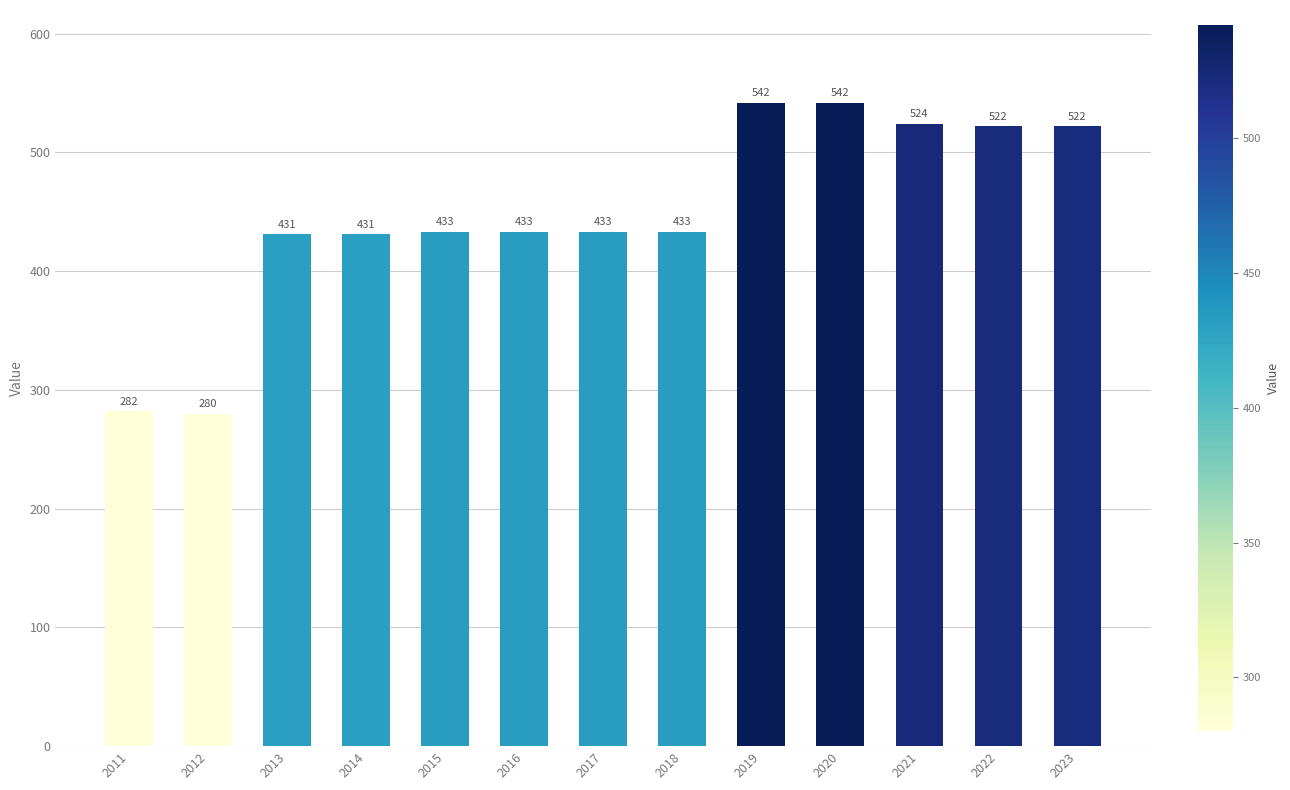

Reading left to right, transcribe all the data shown in this chart.

2011=282	2012=280	2013=431	2014=431	2015=433	2016=433	2017=433	2018=433	2019=542	2020=542	2021=524	2022=522	2023=522